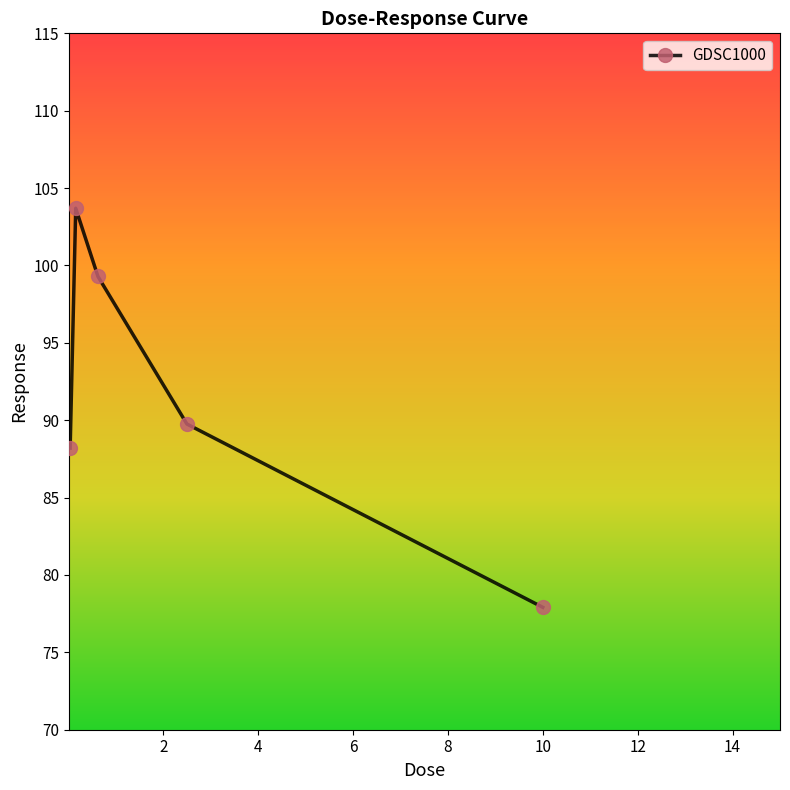

Reading left to right, transcribe all the data shown in this chart.

88.2	103.7	99.3	89.8	77.9